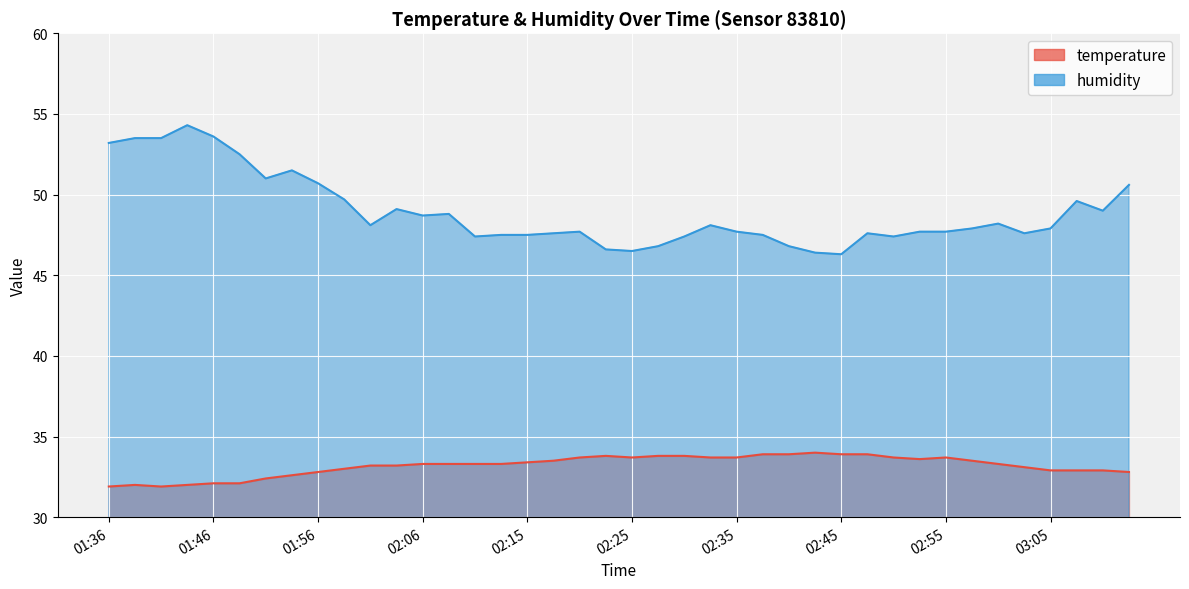

At how many categories does at least one series exceed 51?

7